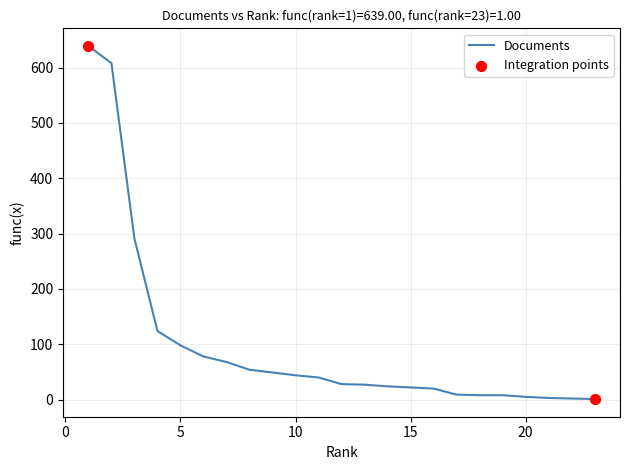

What is the maximum value shown in the chart?

639